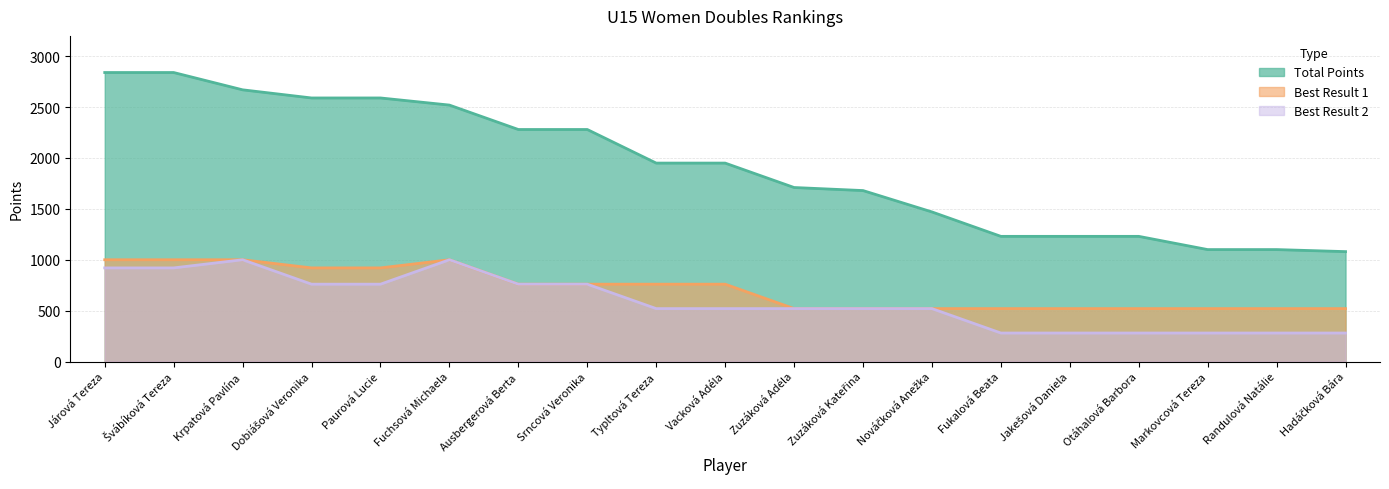

At how many categories does at least one series exceed 1919?

10